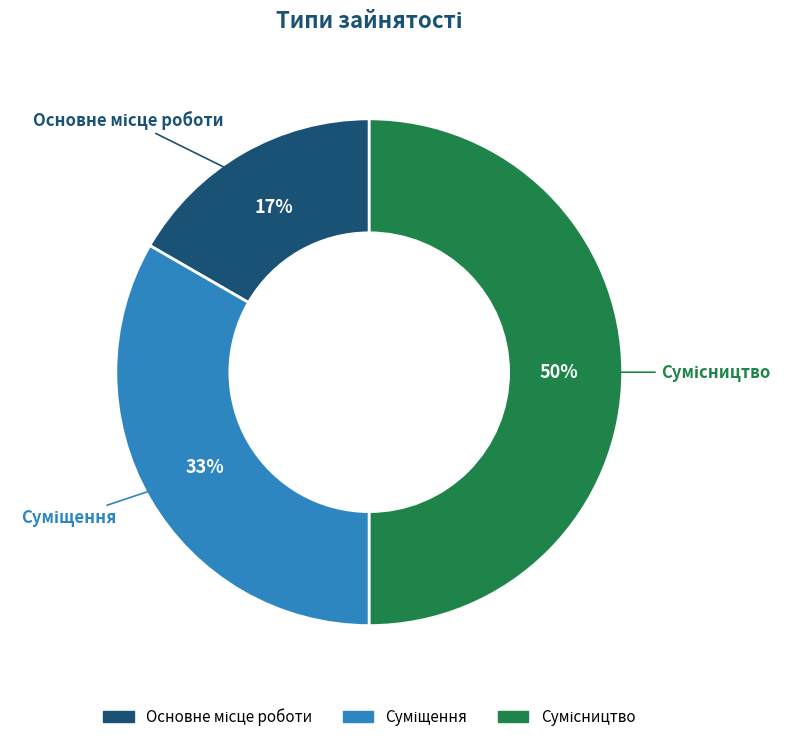

To the nearest percent, what is the difference between the largest and smallest slice percentages?

33%